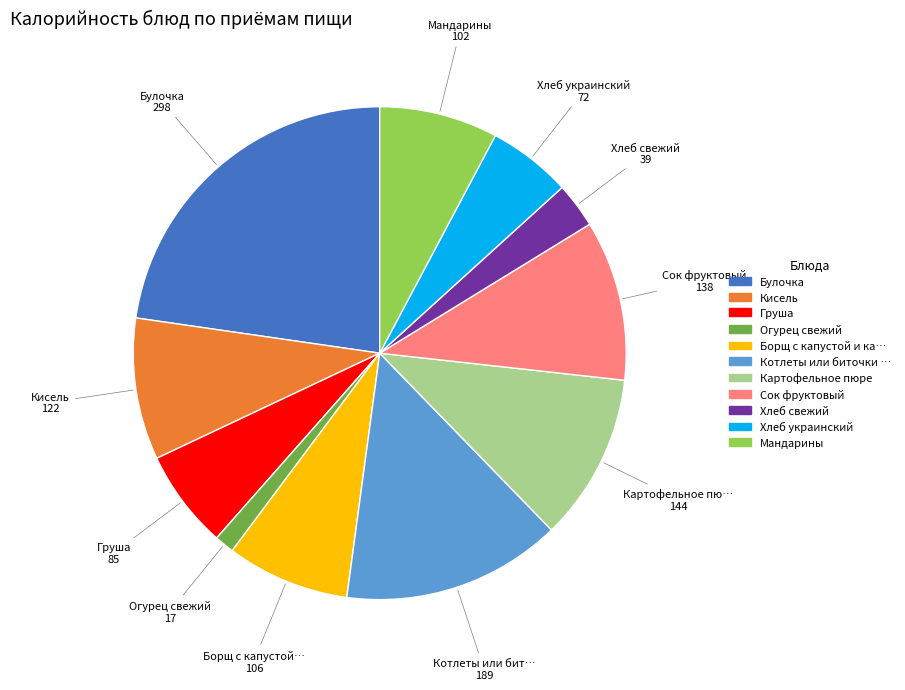

Does any single category account for the majority?

No